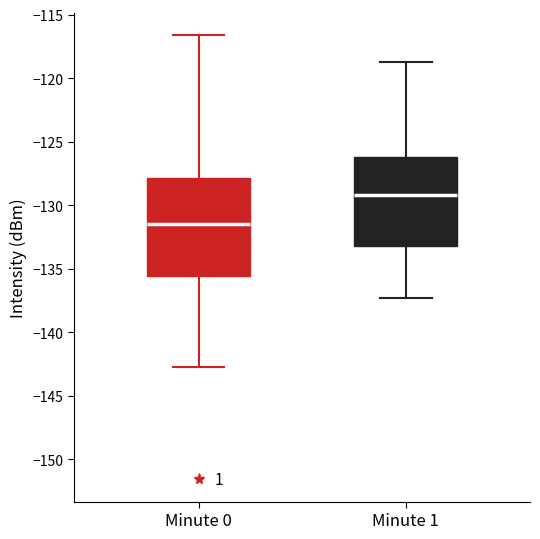

Reading left to right, read every box against the y-axis: the position of its median line, the range the box covers, and the ends of its whiskers. The values are not printed on the chart, so give them approximately, as read against the axis.

Minute 0: median -131.5, box -135.5 to -128.0, whiskers -142.5 to -116.5
Minute 1: median -129.0, box -133.0 to -126.0, whiskers -137.5 to -118.5